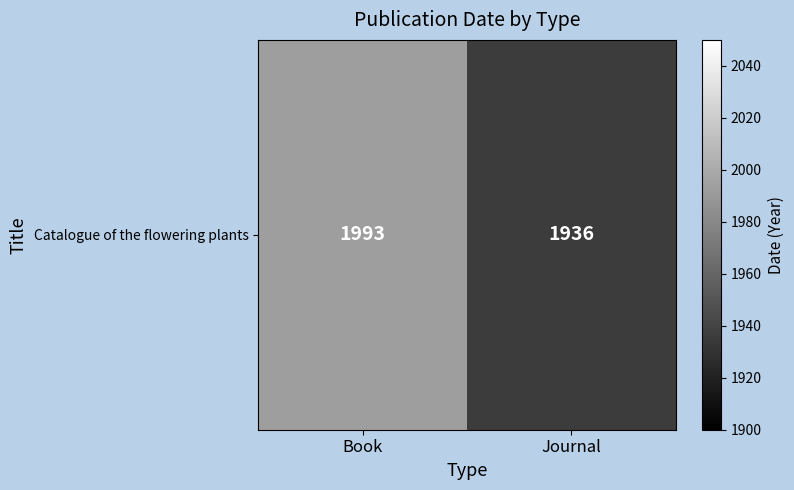

Which category has the highest value across all series?

Book